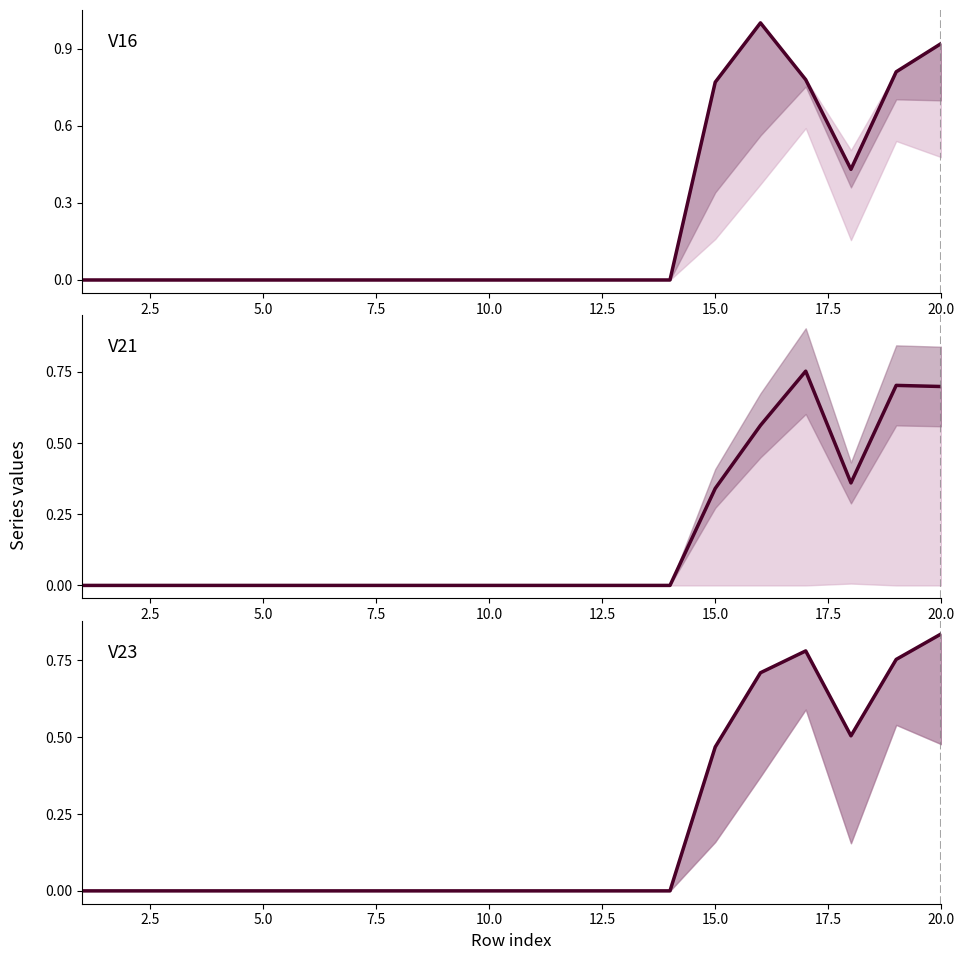

What is the difference between the maximum and second lowest values in the V23 series?

0.8